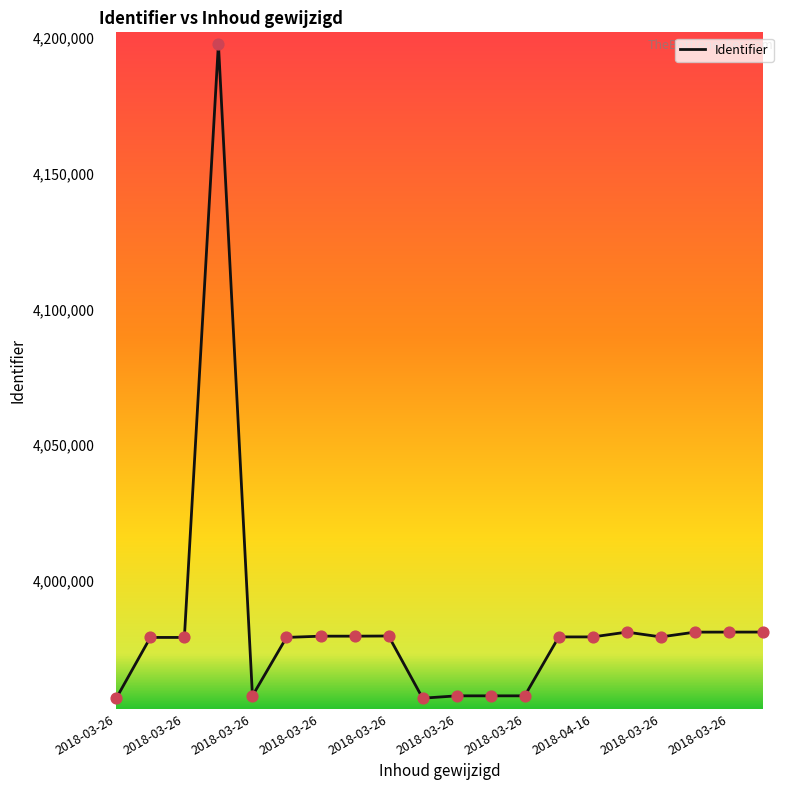

What is the minimum value shown in the chart?

3956772